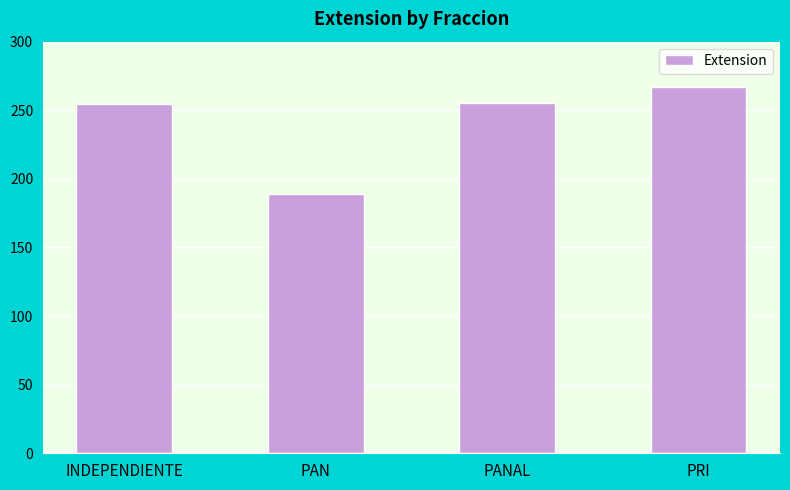

What is the change in value from INDEPENDIENTE to PRI?

+12.5